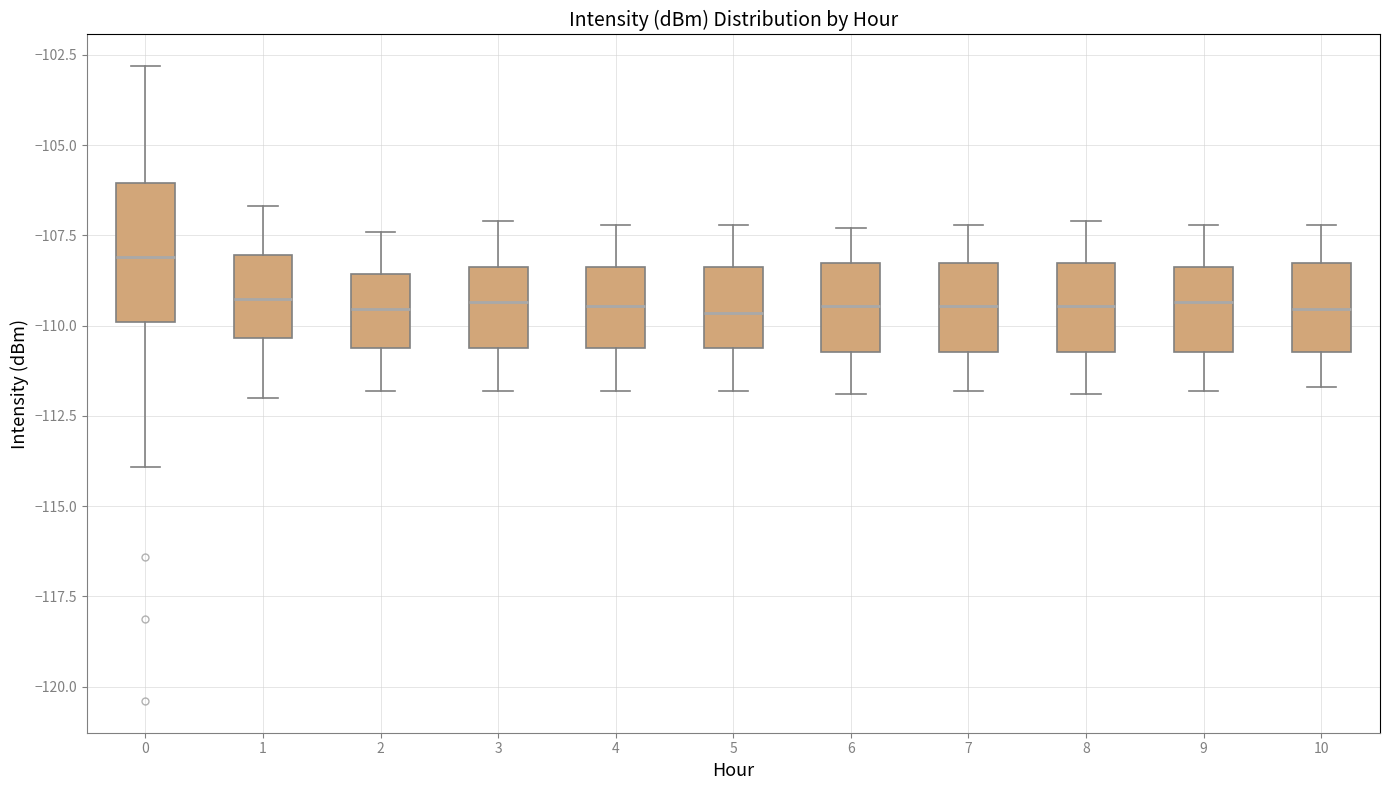

Comparing the boxes themselves (not the whiskers), which one is the tallest?

0